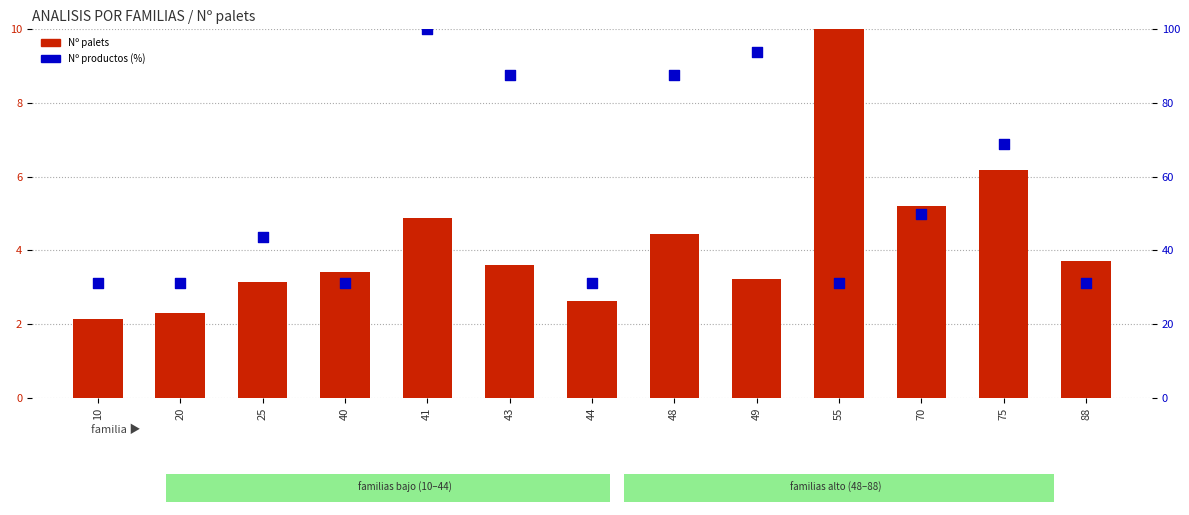

Is the value of Nº palets at 41 greater than the value of Nº productos (%) at 48?

No